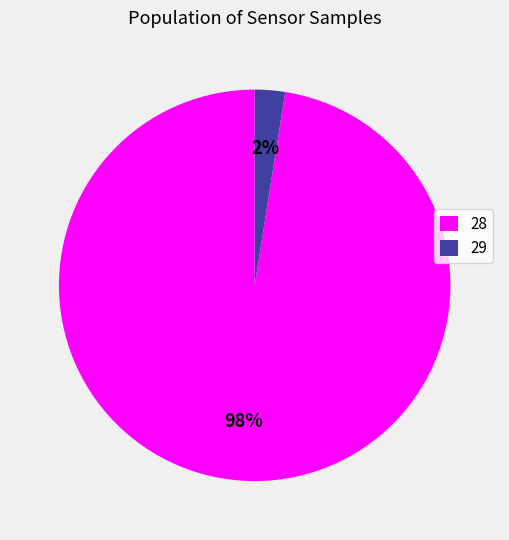

How many segments does this pie chart have?

2